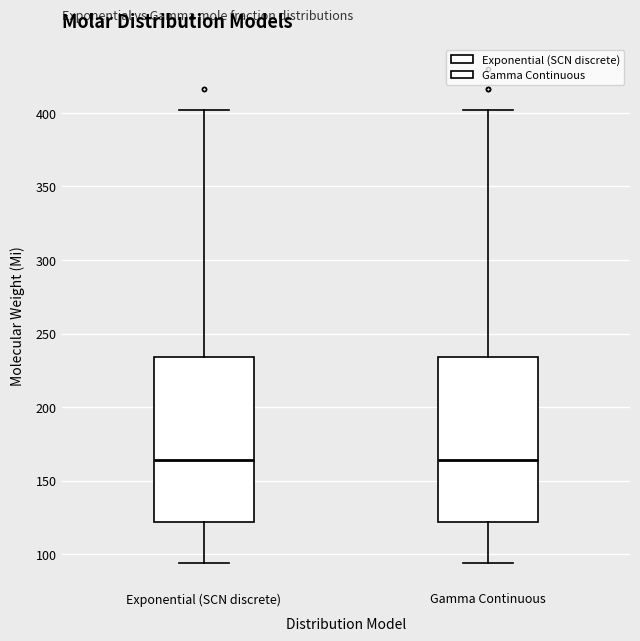

Reading left to right, transcribe this box plot: for each box, give where its median line is, the range the box spans, and where its two whiskers end, as read against the y-axis. The values are not printed on the chart, so give them approximately, as read against the axis.

Exponential (SCN discrete): median 165, box 120 to 235, whiskers 95 to 400
Gamma Continuous: median 165, box 120 to 235, whiskers 95 to 400